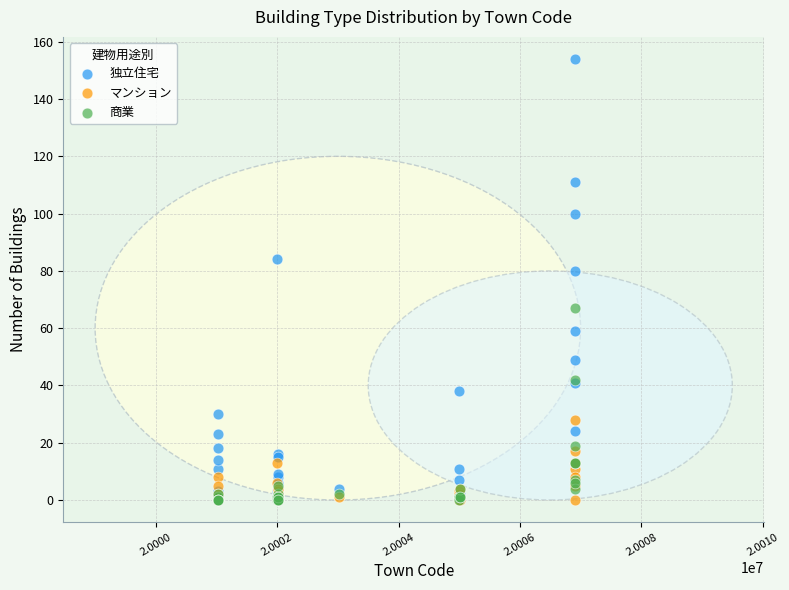

In the 独立住宅 series, what Y value is closest to 77?

80